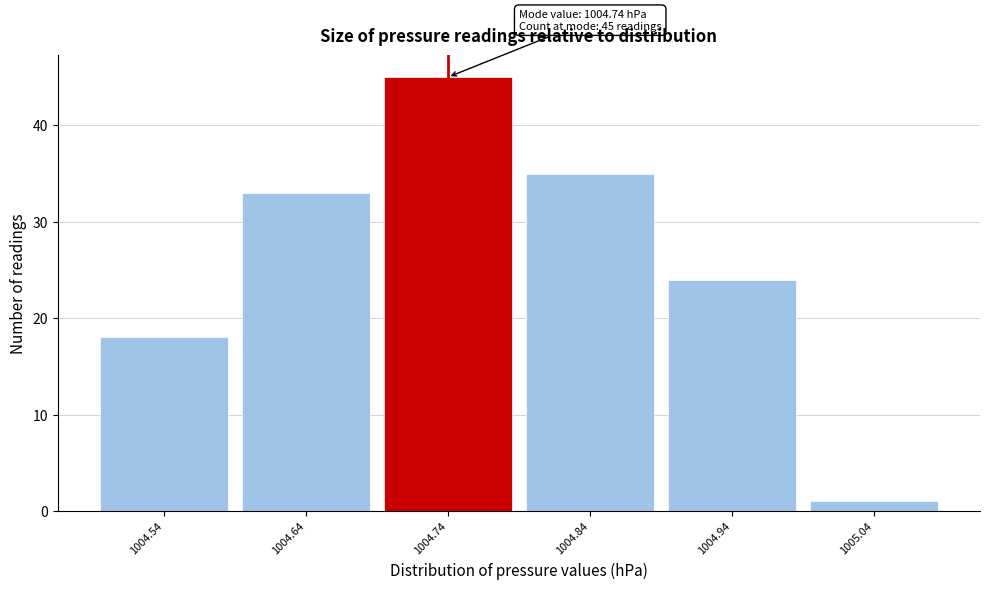

Over which range of the x-axis is the bar tallest?

1004.69 to 1004.79